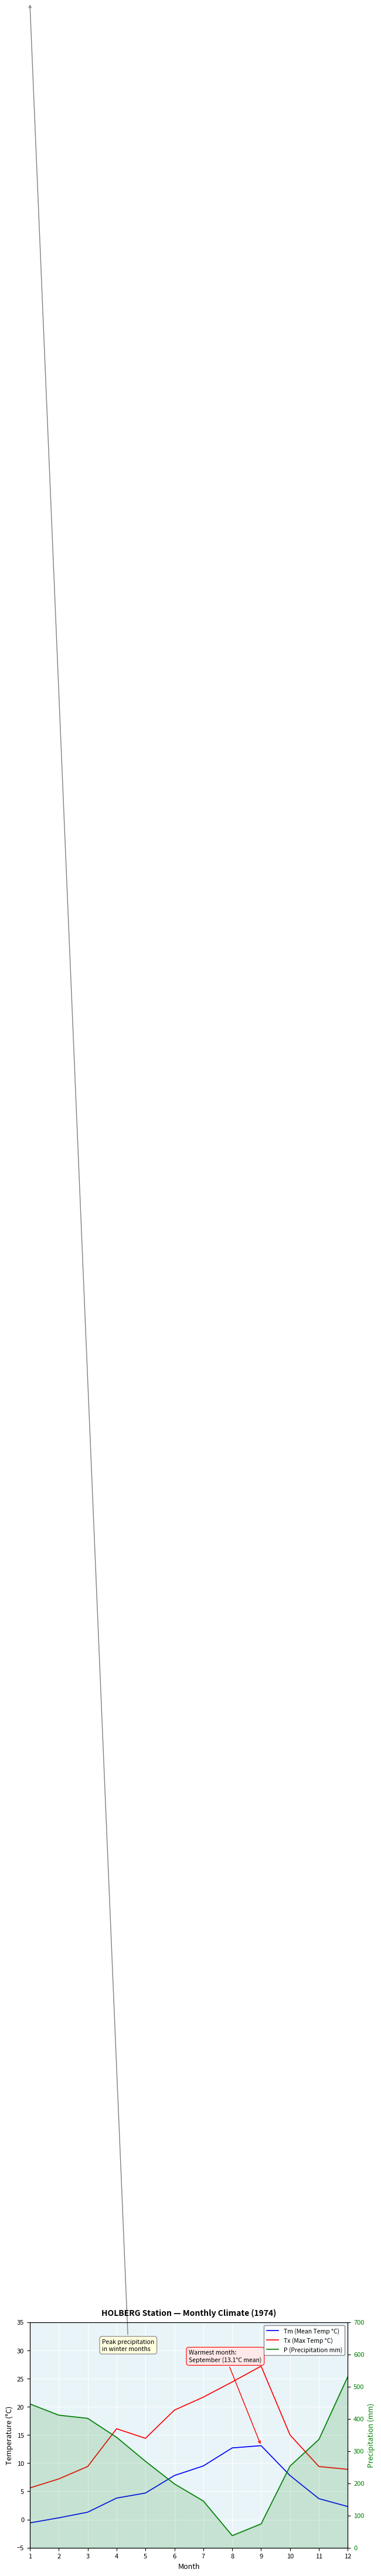

The value of Tm (Mean Temp °C) at 3 is 1.3. True or false?

True